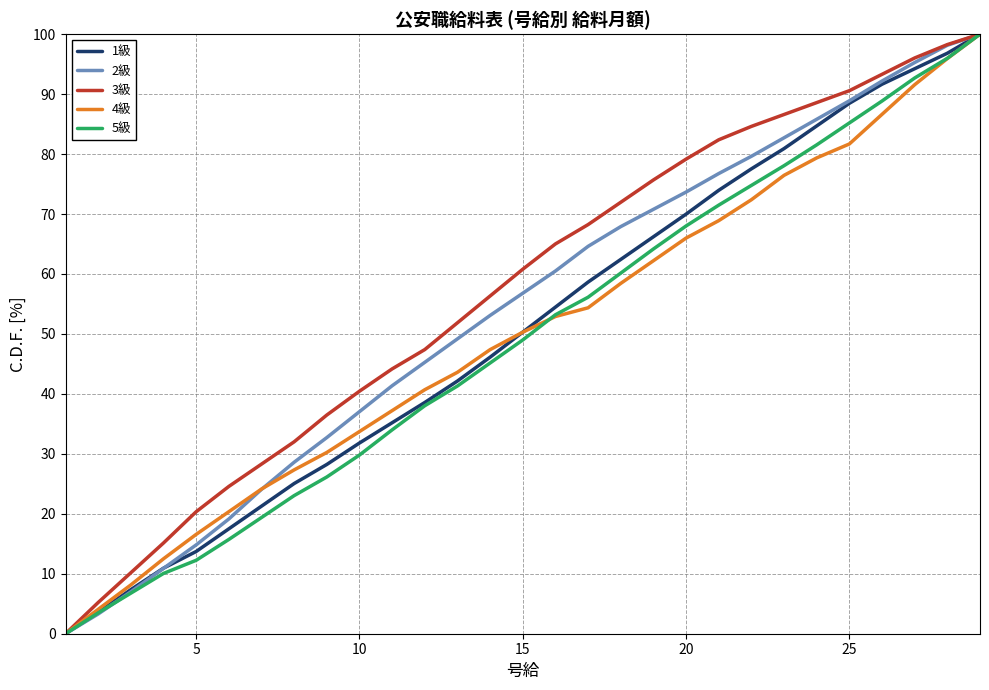

What is the maximum value shown in the chart?

100.0